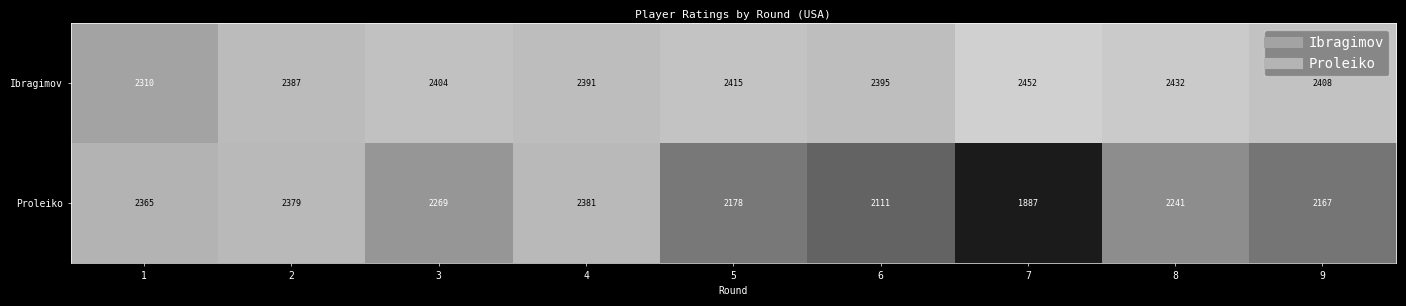

What is the highest value of the Proleiko series?

2381